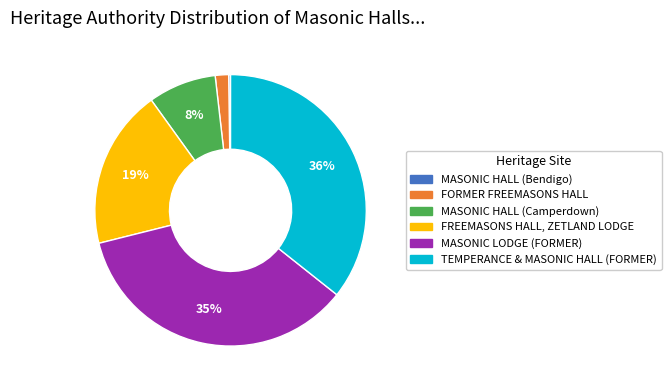

Is there any slice that represents more than half of the pie?

No